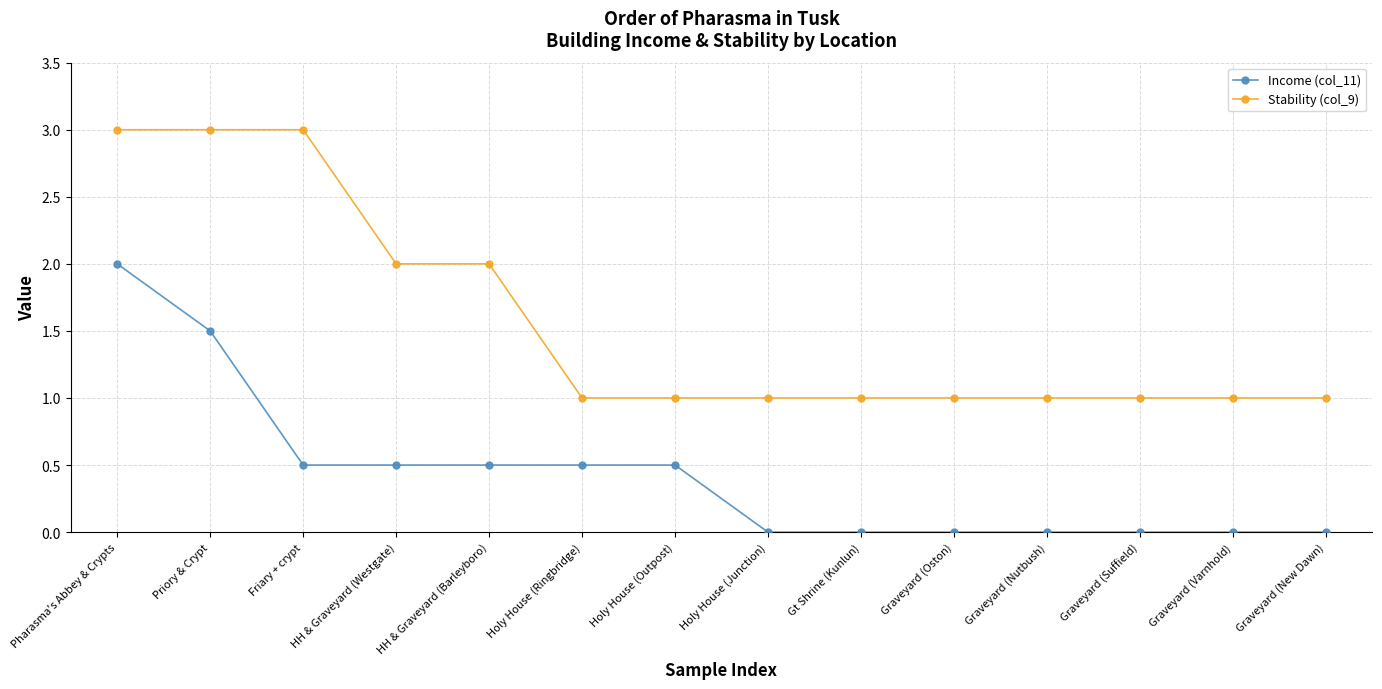

True or false: Income (col_11) and Stability (col_9) intersect in this chart.

False